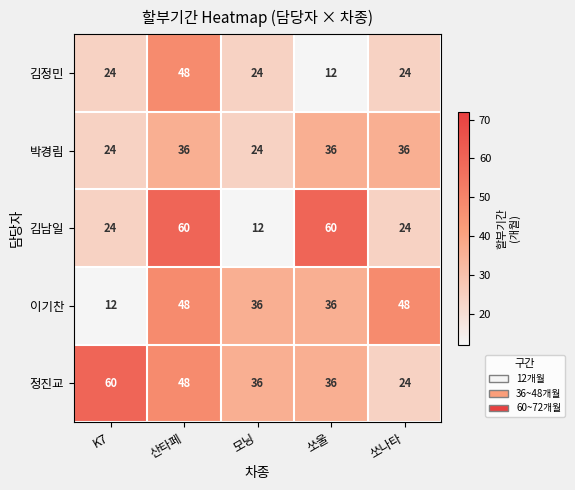

Reading left to right, what are all the values shown in this chart?

김정민: 24	48	24	12	24
박경림: 24	36	24	36	36
김남일: 24	60	12	60	24
이기찬: 12	48	36	36	48
정진교: 60	48	36	36	24